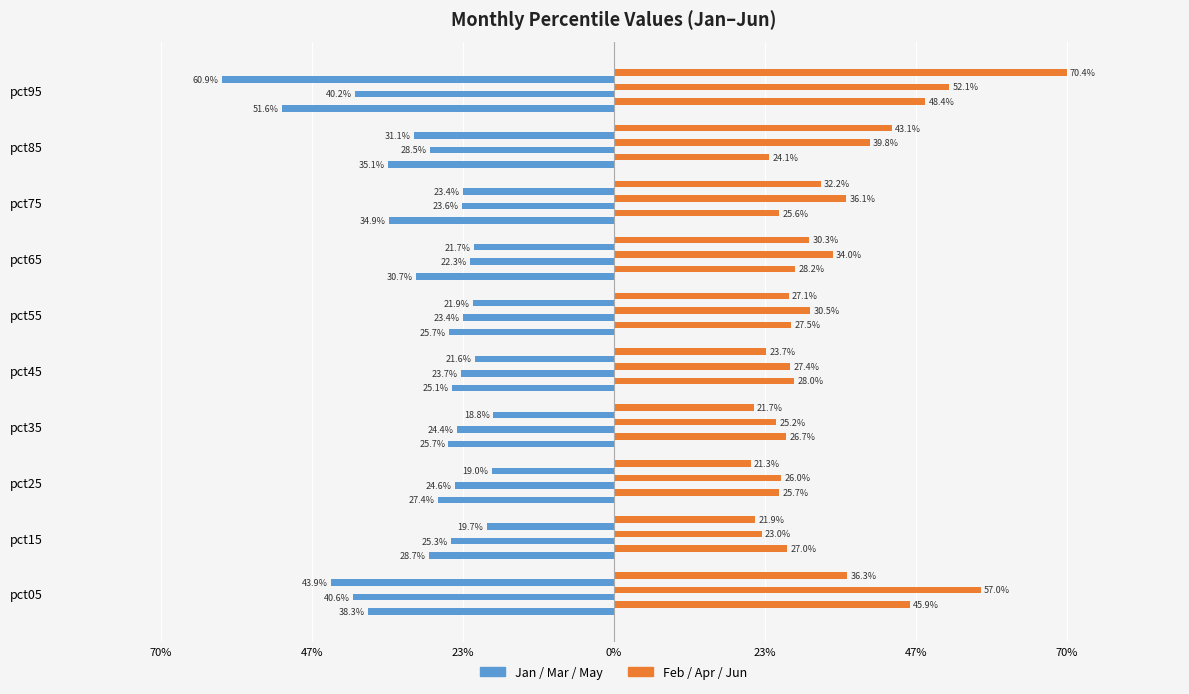

True or false: Apr has a value of 0.3 at pct15.

False